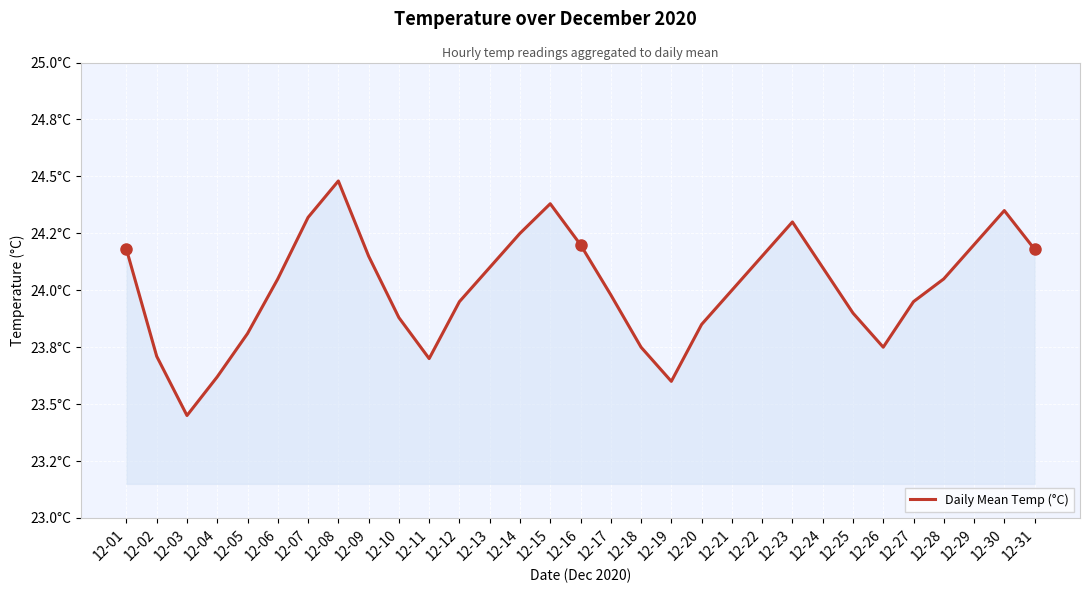

Is it true that the value at 12-11 is 40.4?

False